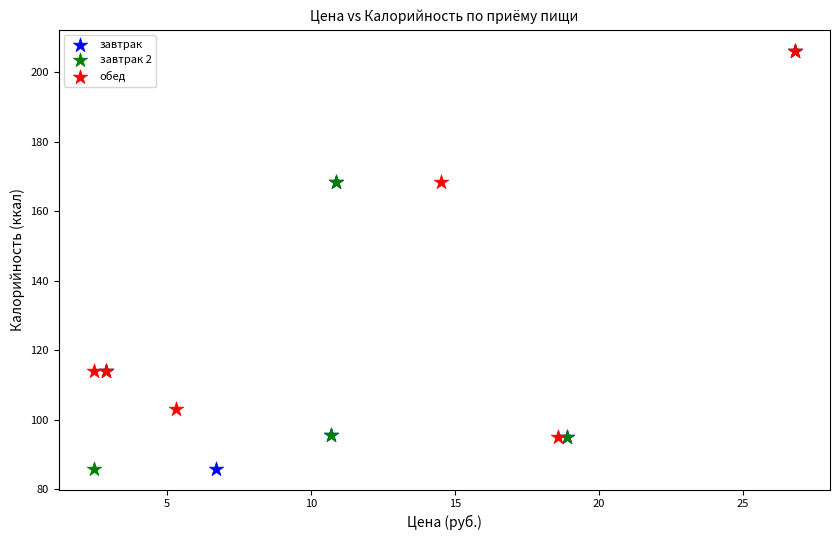

What are all the series names shown in the legend?

завтрак, завтрак 2, обед